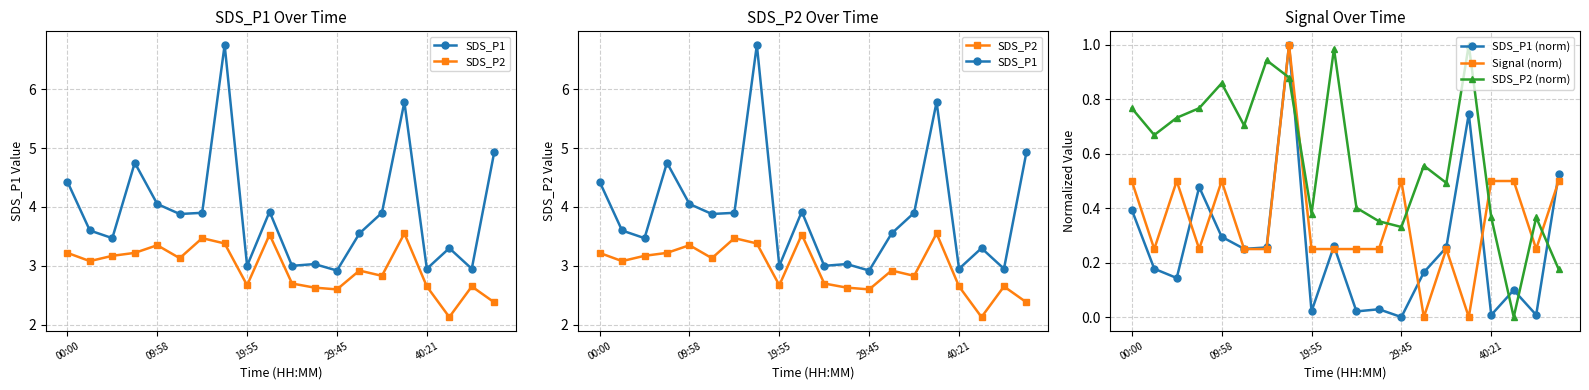

What is the average value of the SDS_P2 (norm) series?

0.6